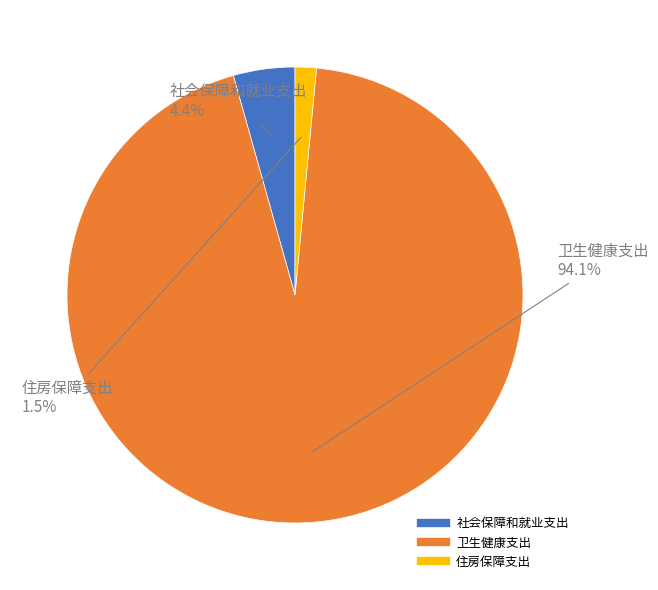

What is the largest slice in the pie chart?

卫生健康支出